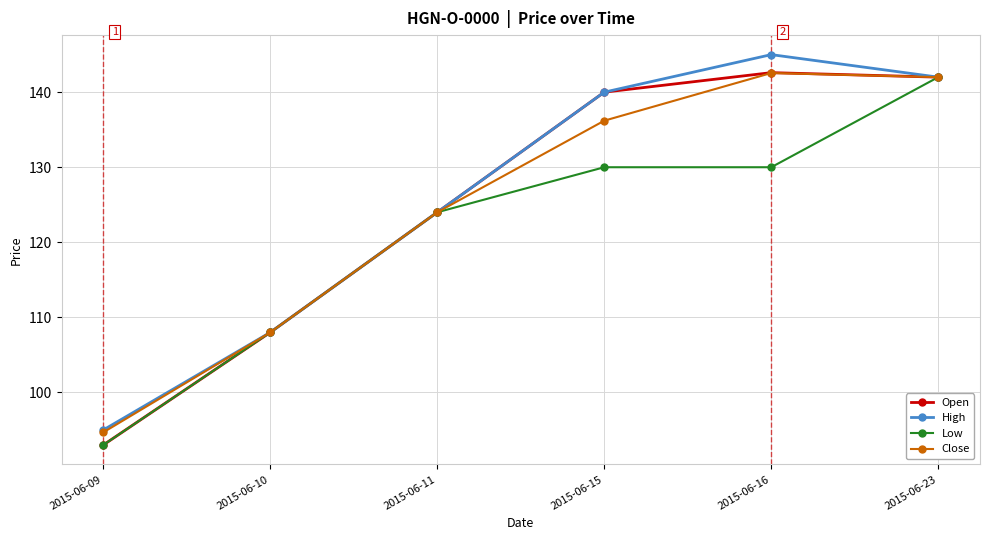

True or false: High has more than 1 interior local peaks.

False